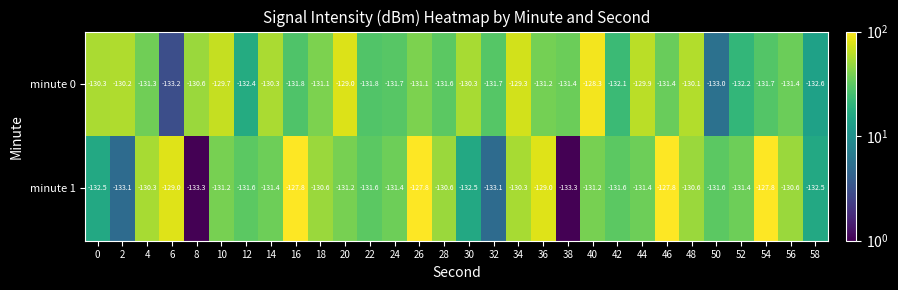

At 34, list the series in order from smallest to largest.

minute 1, minute 0